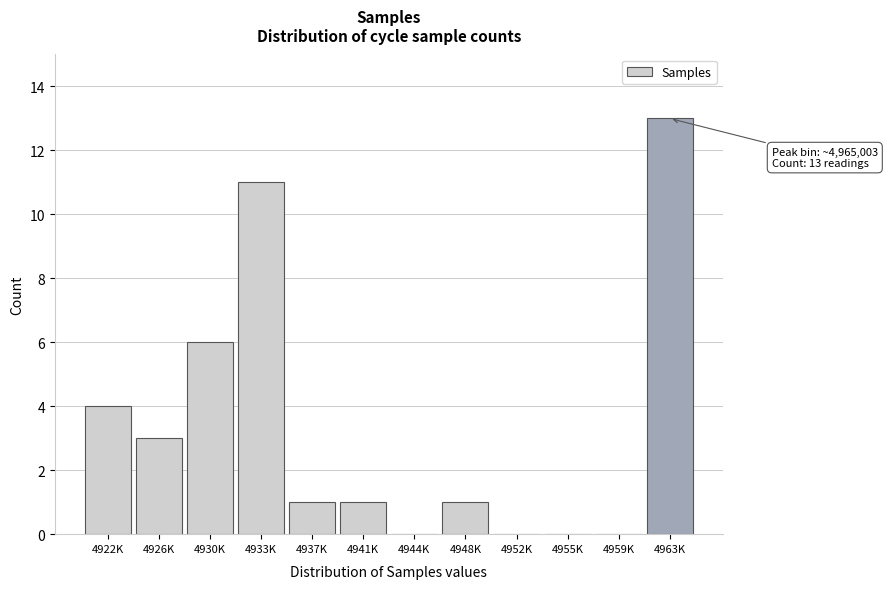

Reading left to right, what are all the values shown in this chart?

4922K=4	4926K=3	4930K=6	4933K=11	4937K=1	4941K=1	4944K=0	4948K=1	4952K=0	4955K=0	4959K=0	4963K=13